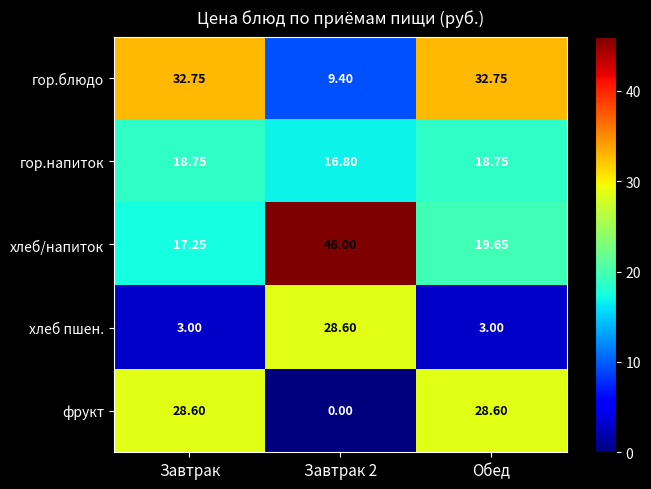

Rank the series at Обед from lowest to highest value.

хлеб пшен., гор.напиток, хлеб/напиток, фрукт, гор.блюдо